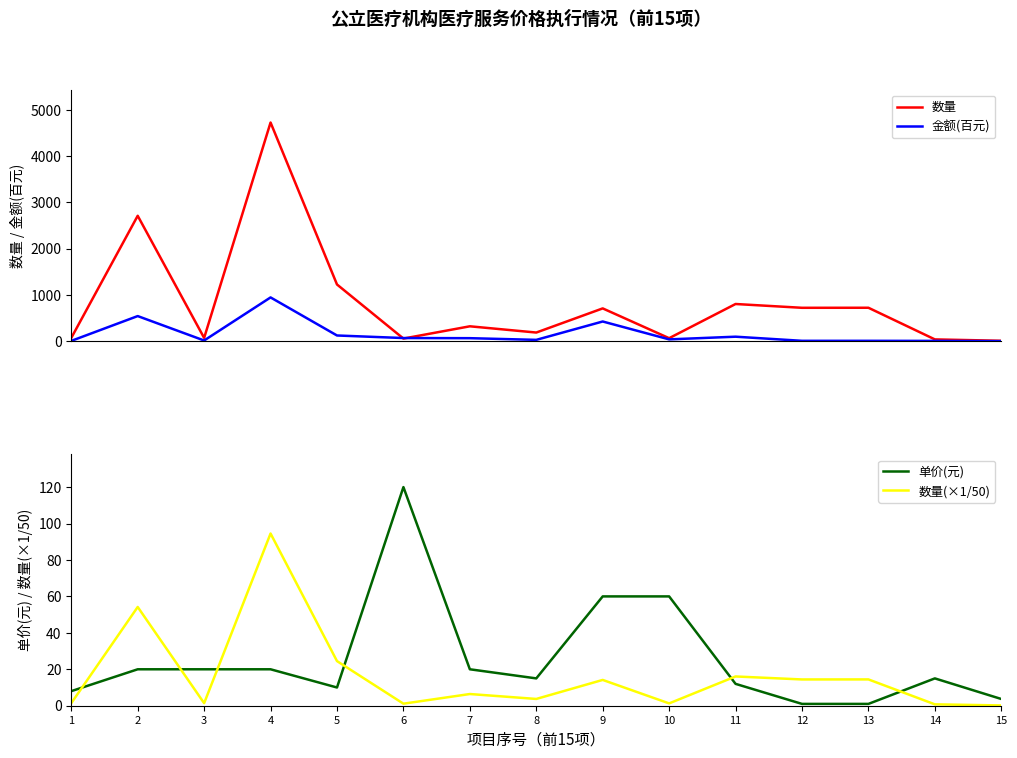

Between 1 and 10, which is larger?

1